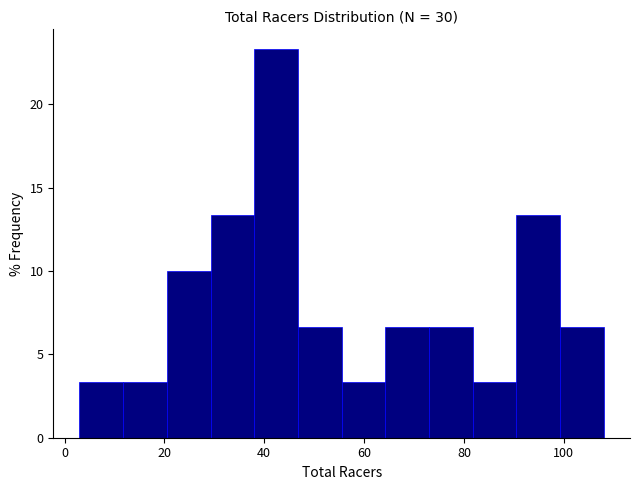

Over which range of the x-axis is the bar tallest?

38 to 46